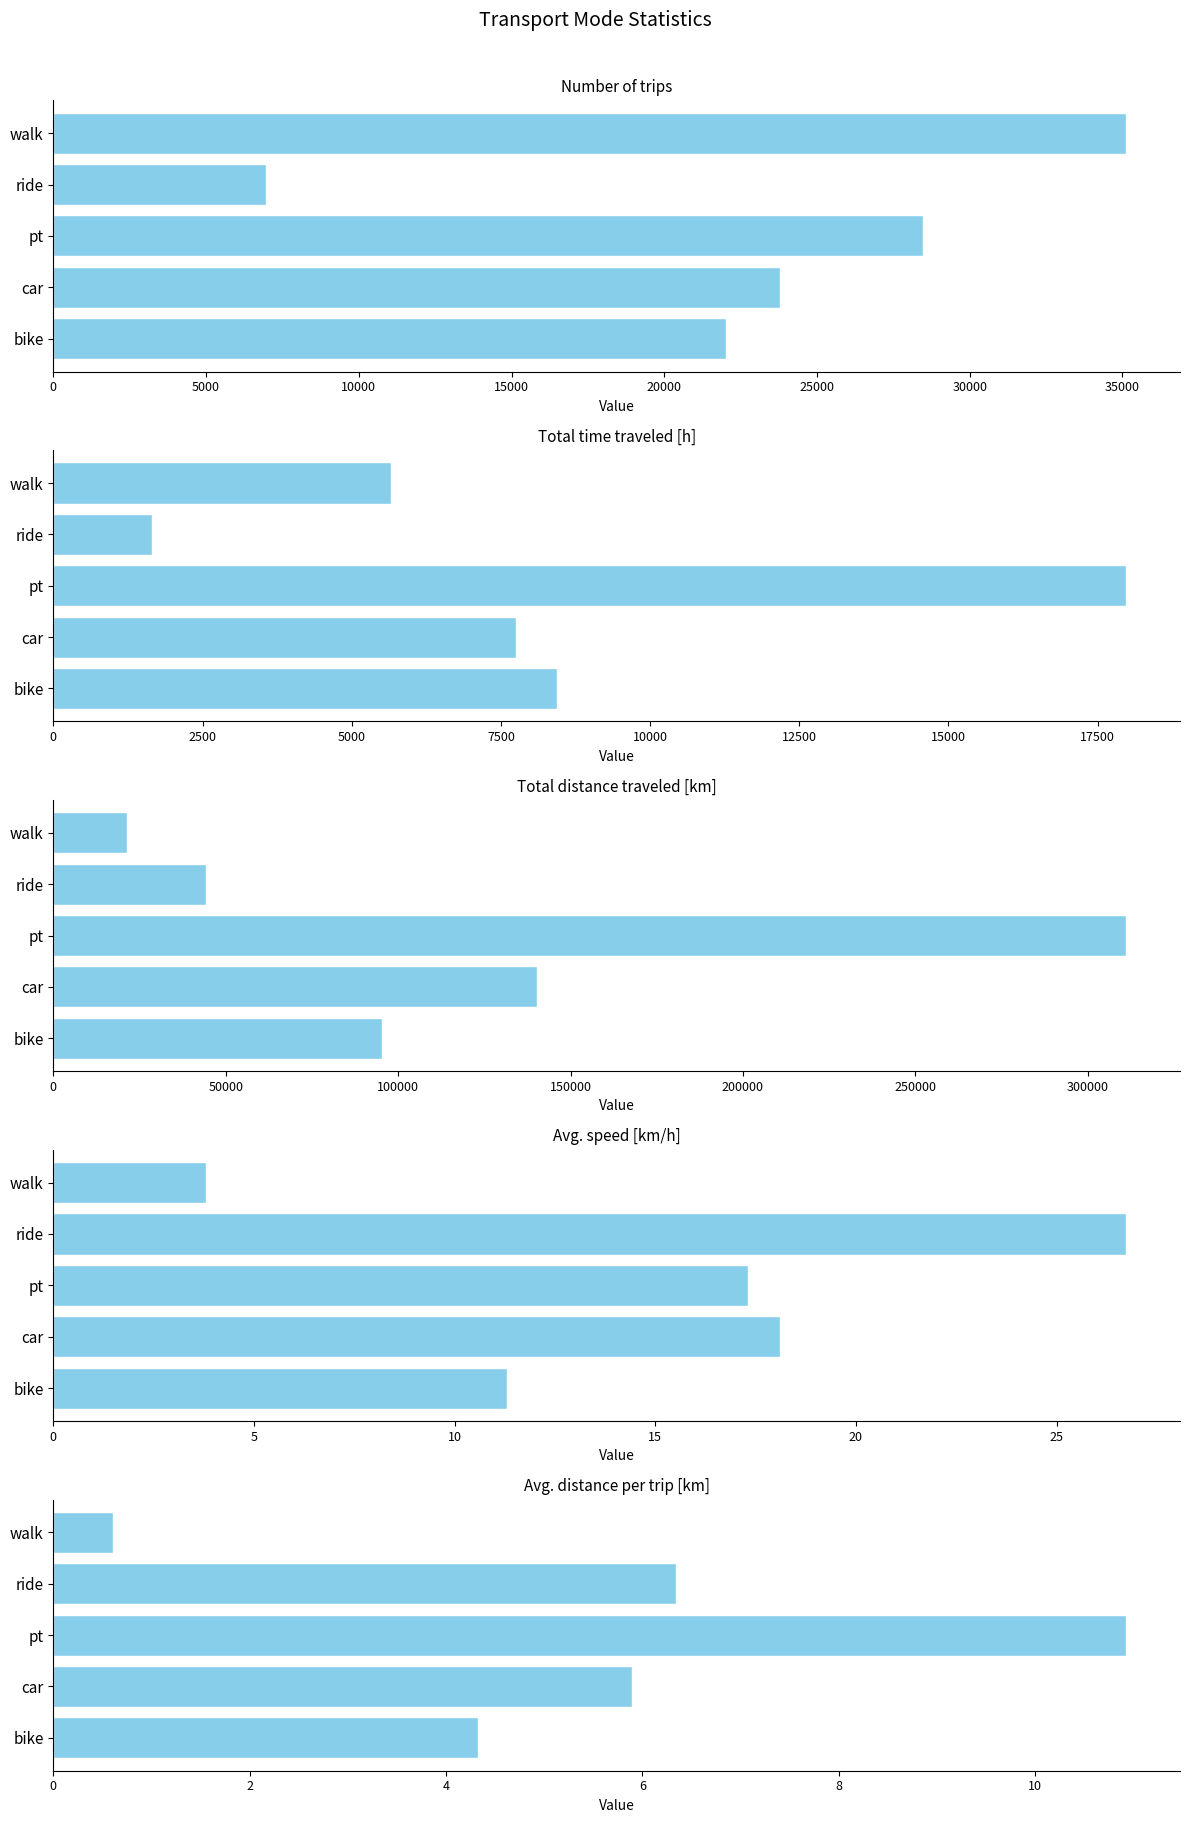

Reading right to left, what are all the values shown in this chart?

Number of trips: 35127.0	6960.0	28480.0	23803.0	22035.0
Total time traveled [h]: 5652.0	1651.0	17981.0	7752.0	8433.0
Total distance traveled [km]: 21496.0	44153.0	311218.0	140304.0	95328.0
Avg. speed [km/h]: 3.8	26.7	17.3	18.1	11.3
Avg. distance per trip [km]: 0.6	6.3	10.9	5.9	4.3